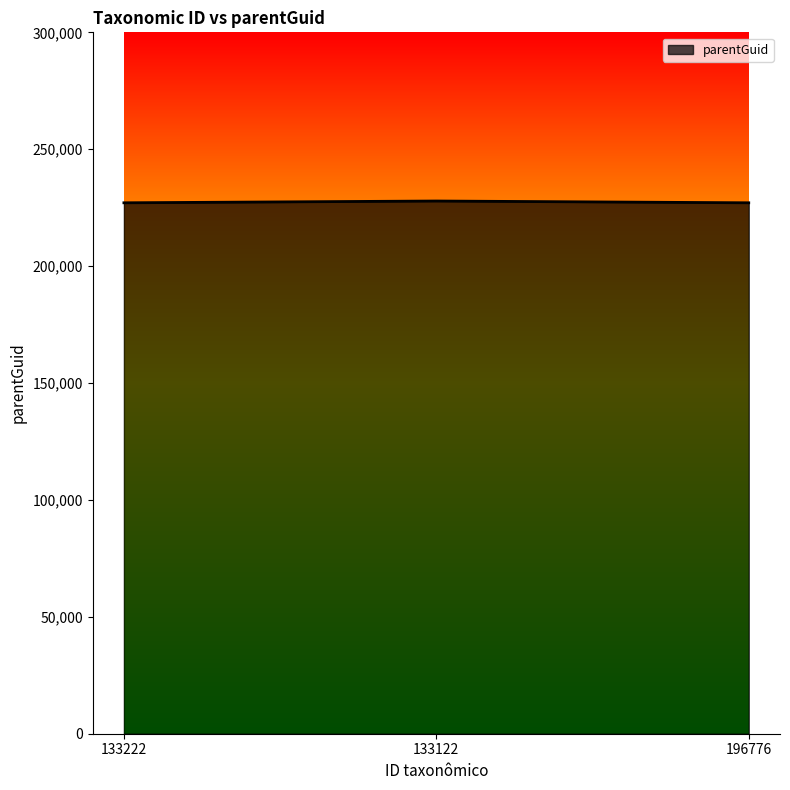

What is the sum of the values at 196776 and 133122?

454941